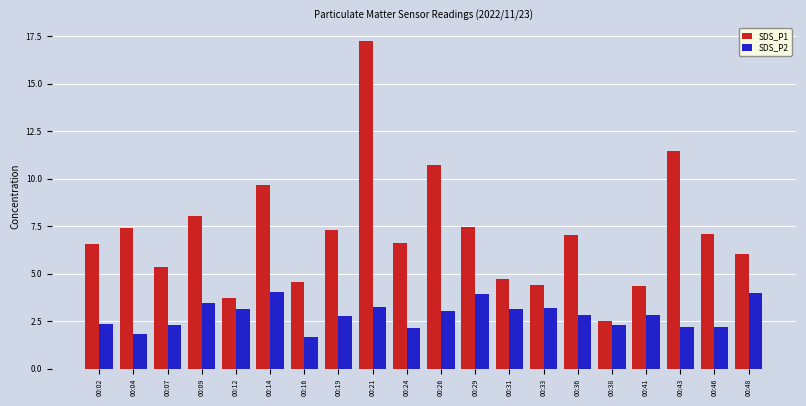

The SDS_P2 series shows 1.2 at 00:24. True or false?

False